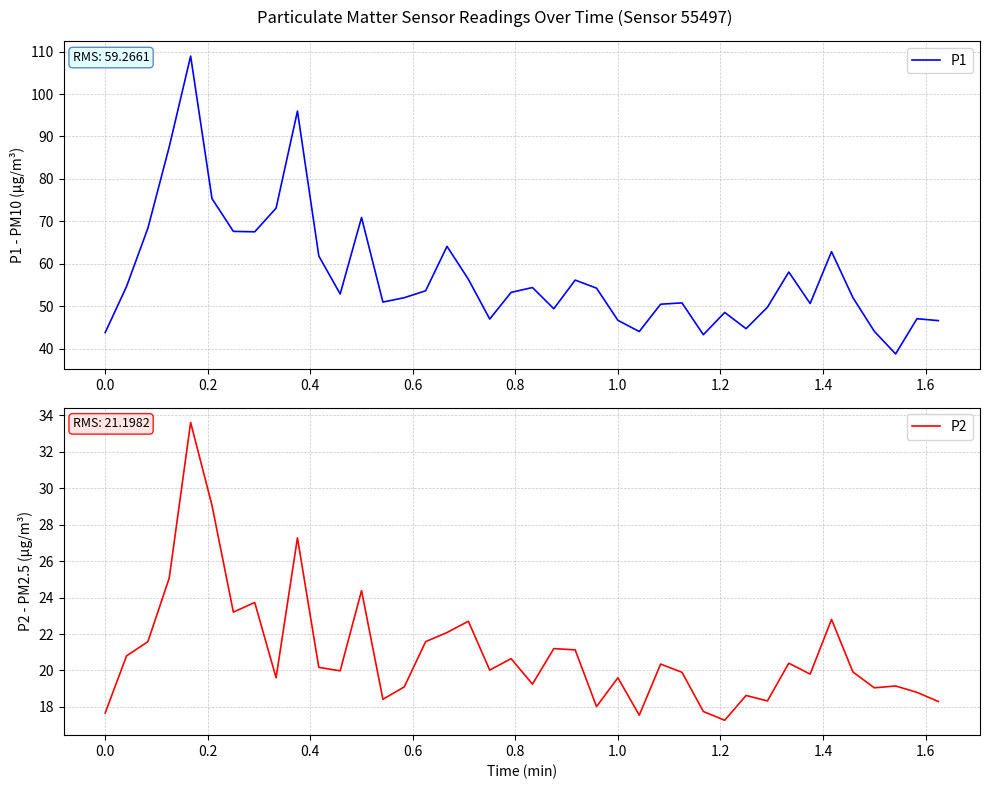

The P2 series shows 19.6 at 1.0. True or false?

True